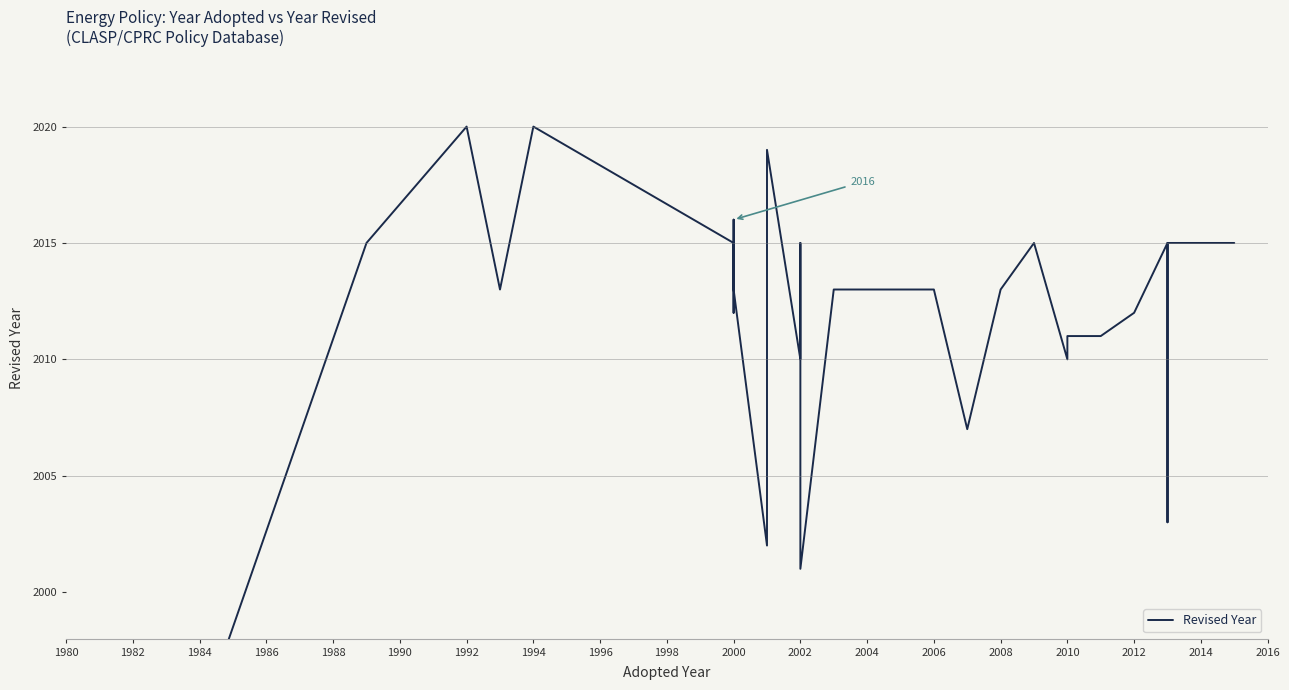

How many data points does each series have?

40